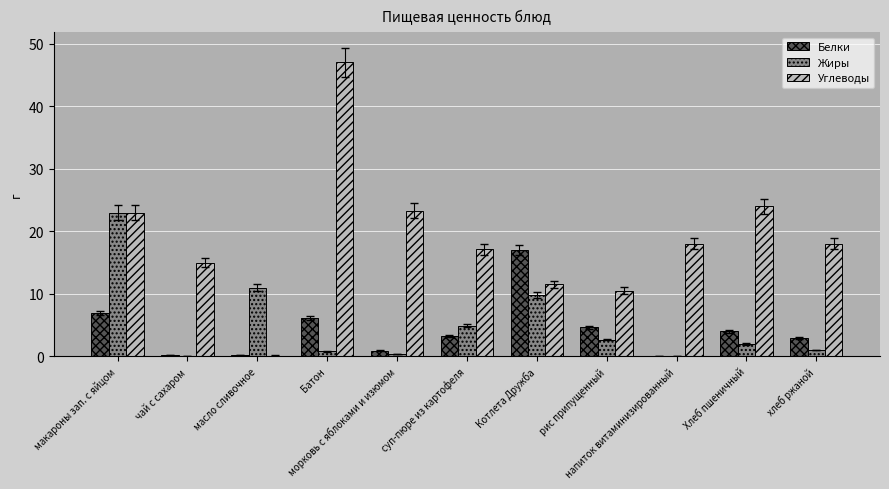

What is the highest value of the Жиры series?

23.0